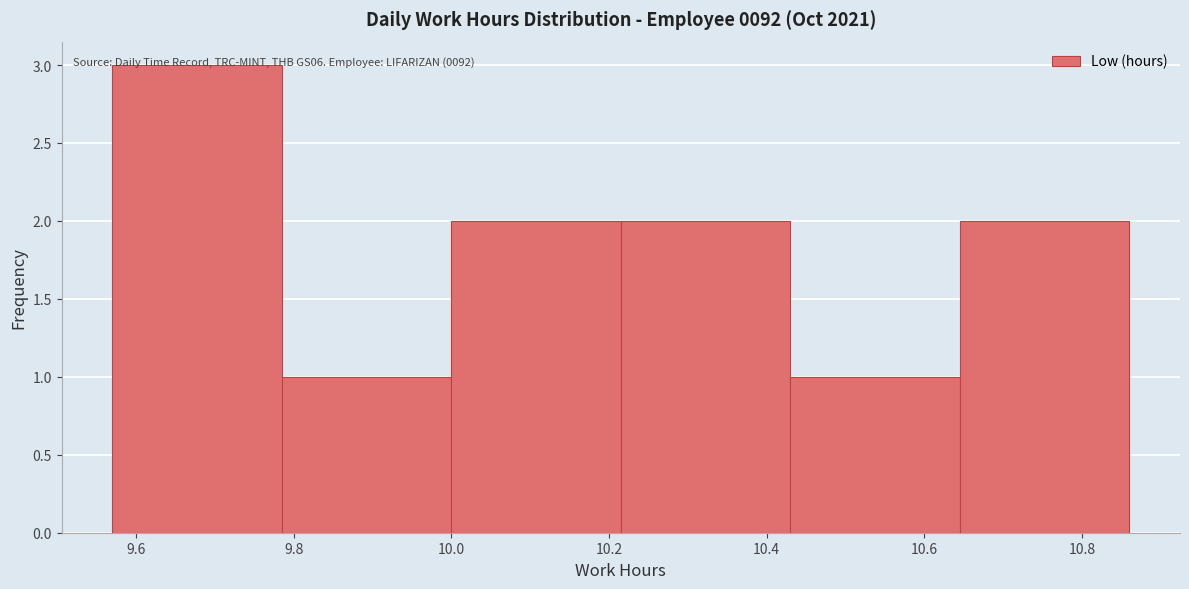

Over which range of the x-axis is the bar tallest?

9.570 to 9.785